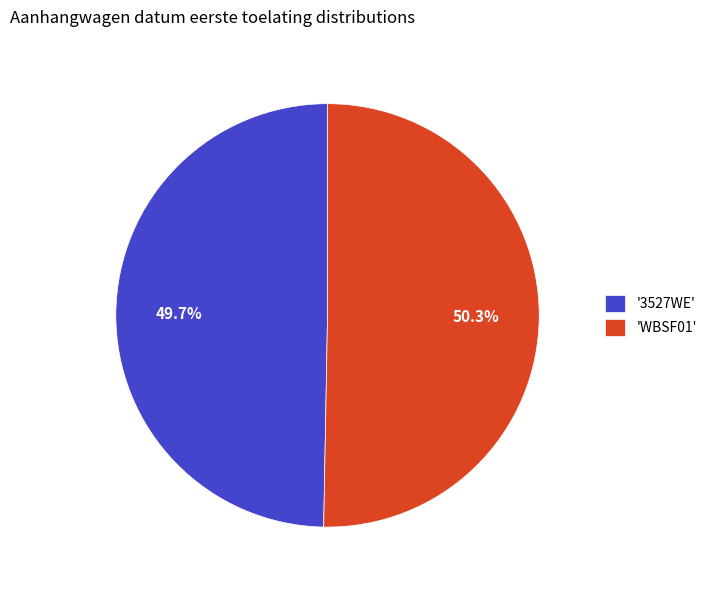

Which slice is the smallest?

'3527WE'